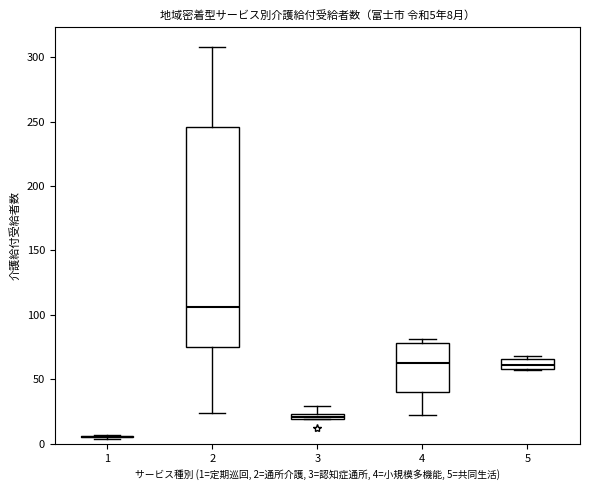

Comparing the boxes themselves (not the whiskers), which one is the tallest?

2